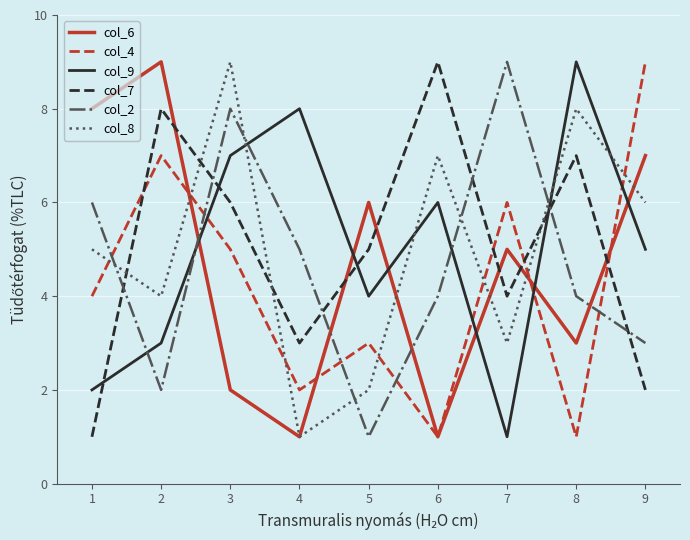

At which category is the sum across all series the highest?

3